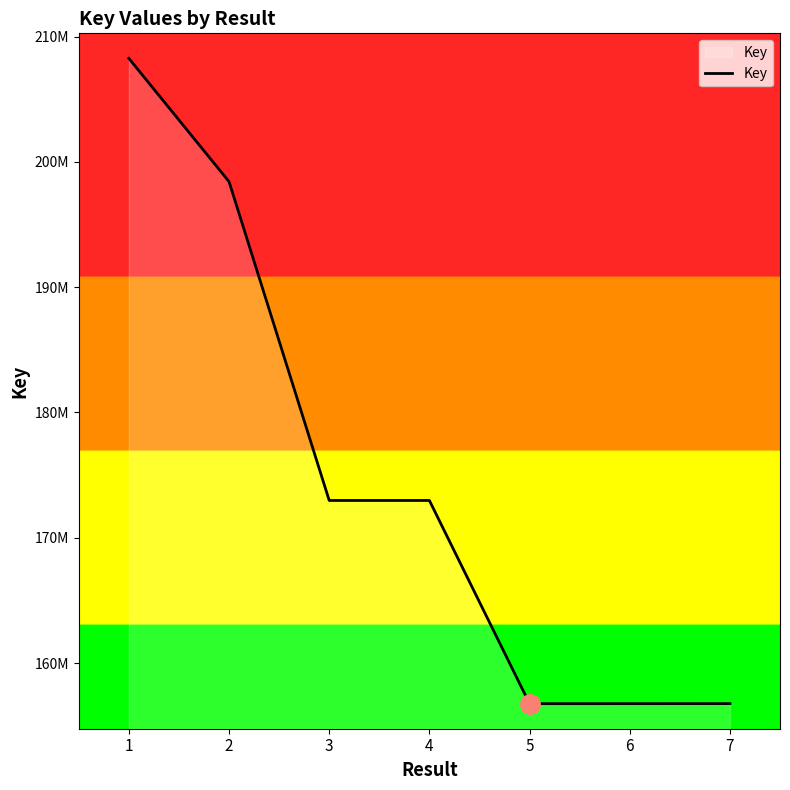

Is this an area chart (filled region under the line)?

Yes